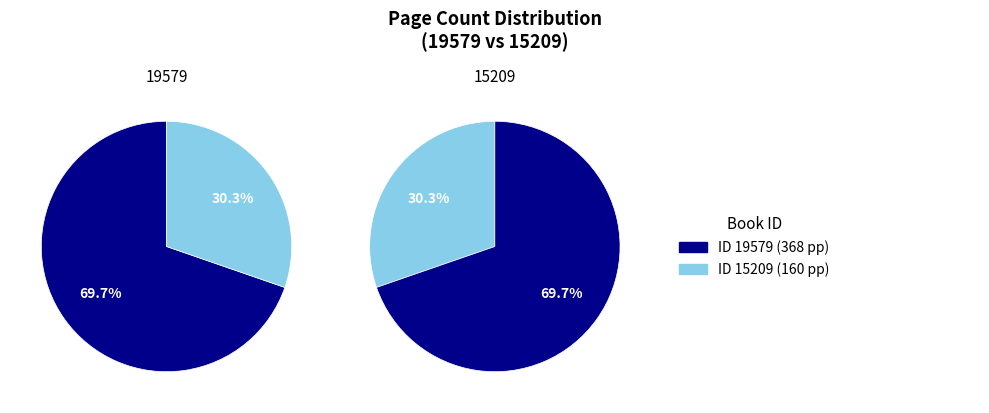

Between 15209 and 19579, which is larger?

19579